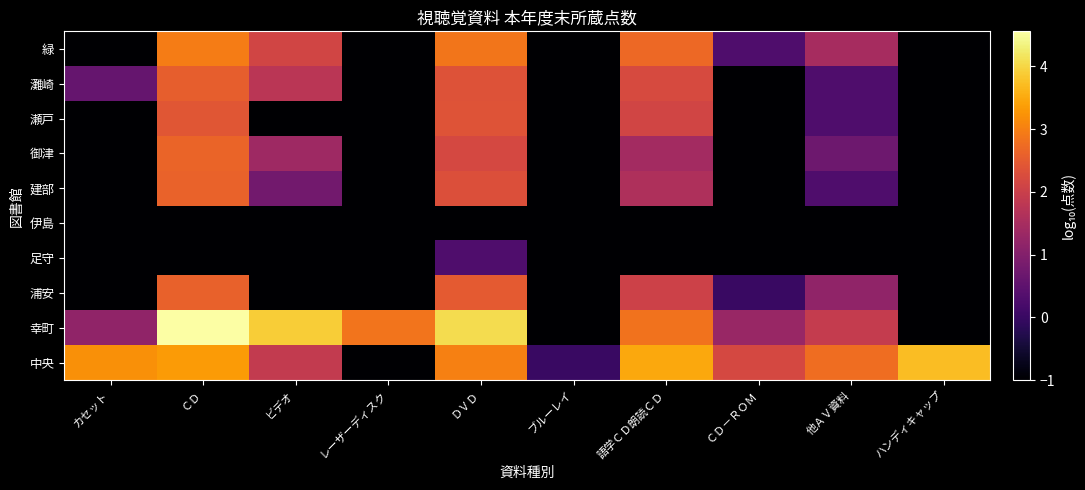

Reading right to left, extract all data points from this chart.

中央: ハンディキャップ=3.7	他ＡＶ資料=2.8	ＣＤ－ＲＯＭ=2.2	語学ＣＤ朗読ＣＤ=3.5	ブルーレイ=0.0	ＤＶＤ=3.0	レーザーディスク=-1.0	ビデオ=1.9	ＣＤ=3.3	カセット=3.2
幸町: ハンディキャップ=-1.0	他ＡＶ資料=1.9	ＣＤ－ＲＯＭ=1.3	語学ＣＤ朗読ＣＤ=2.8	ブルーレイ=-1.0	ＤＶＤ=4.1	レーザーディスク=2.8	ビデオ=3.9	ＣＤ=4.6	カセット=1.2
浦安: ハンディキャップ=-1.0	他ＡＶ資料=1.2	ＣＤ－ＲＯＭ=0.0	語学ＣＤ朗読ＣＤ=2.0	ブルーレイ=-1.0	ＤＶＤ=2.5	レーザーディスク=-1.0	ビデオ=-1.0	ＣＤ=2.6	カセット=-1.0
足守: ハンディキャップ=-1.0	他ＡＶ資料=-1.0	ＣＤ－ＲＯＭ=-1.0	語学ＣＤ朗読ＣＤ=-1.0	ブルーレイ=-1.0	ＤＶＤ=0.3	レーザーディスク=-1.0	ビデオ=-1.0	ＣＤ=-1.0	カセット=-1.0
伊島: ハンディキャップ=-1.0	他ＡＶ資料=-1.0	ＣＤ－ＲＯＭ=-1.0	語学ＣＤ朗読ＣＤ=-1.0	ブルーレイ=-1.0	ＤＶＤ=-1.0	レーザーディスク=-1.0	ビデオ=-1.0	ＣＤ=-1.0	カセット=-1.0
建部: ハンディキャップ=-1.0	他ＡＶ資料=0.3	ＣＤ－ＲＯＭ=-1.0	語学ＣＤ朗読ＣＤ=1.6	ブルーレイ=-1.0	ＤＶＤ=2.3	レーザーディスク=-1.0	ビデオ=0.8	ＣＤ=2.6	カセット=-1.0
御津: ハンディキャップ=-1.0	他ＡＶ資料=0.7	ＣＤ－ＲＯＭ=-1.0	語学ＣＤ朗読ＣＤ=1.4	ブルーレイ=-1.0	ＤＶＤ=2.2	レーザーディスク=-1.0	ビデオ=1.4	ＣＤ=2.6	カセット=-1.0
瀬戸: ハンディキャップ=-1.0	他ＡＶ資料=0.3	ＣＤ－ＲＯＭ=-1.0	語学ＣＤ朗読ＣＤ=2.1	ブルーレイ=-1.0	ＤＶＤ=2.4	レーザーディスク=-1.0	ビデオ=-1.0	ＣＤ=2.4	カセット=-1.0
灘崎: ハンディキャップ=-1.0	他ＡＶ資料=0.3	ＣＤ－ＲＯＭ=-1.0	語学ＣＤ朗読ＣＤ=2.2	ブルーレイ=-1.0	ＤＶＤ=2.4	レーザーディスク=-1.0	ビデオ=1.8	ＣＤ=2.5	カセット=0.6
緑: ハンディキャップ=-1.0	他ＡＶ資料=1.5	ＣＤ－ＲＯＭ=0.3	語学ＣＤ朗読ＣＤ=2.7	ブルーレイ=-1.0	ＤＶＤ=2.9	レーザーディスク=-1.0	ビデオ=2.1	ＣＤ=3.0	カセット=-1.0